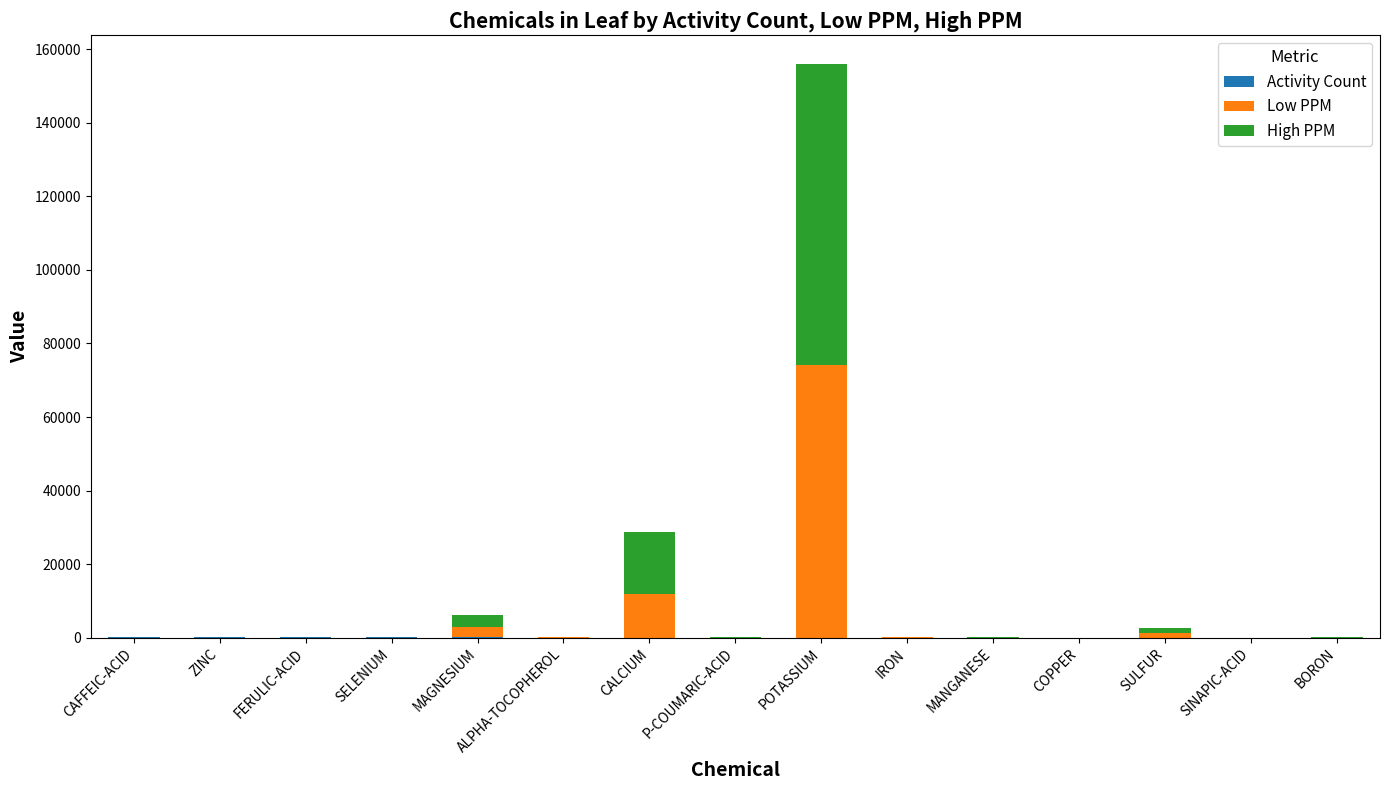

At which category is the sum across all series the highest?

POTASSIUM